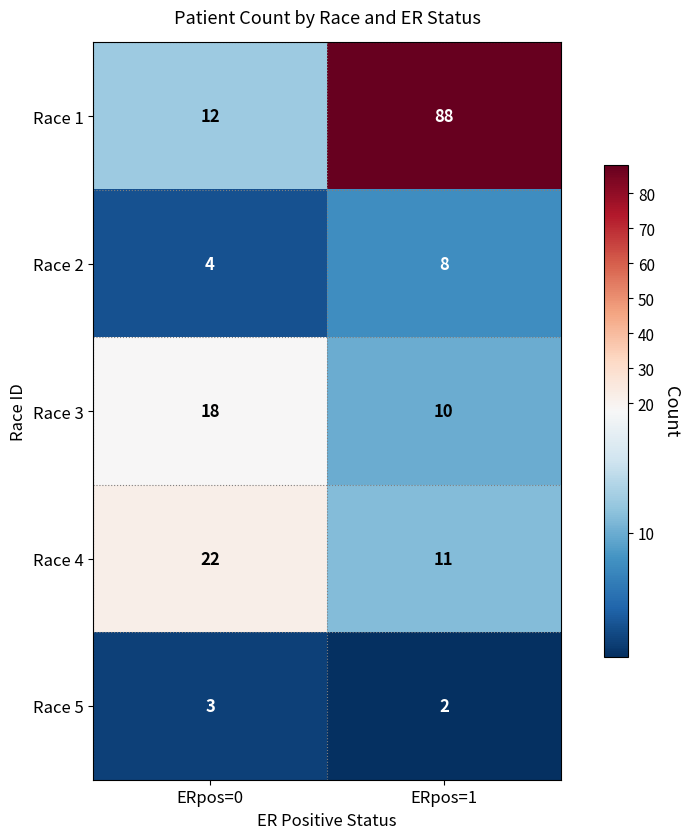

Count the number of categories in the chart.

2